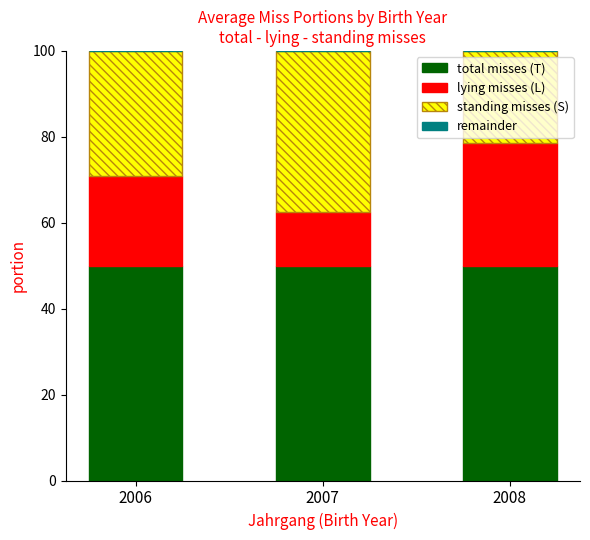

What is the minimum value for total misses (T)?

50.0